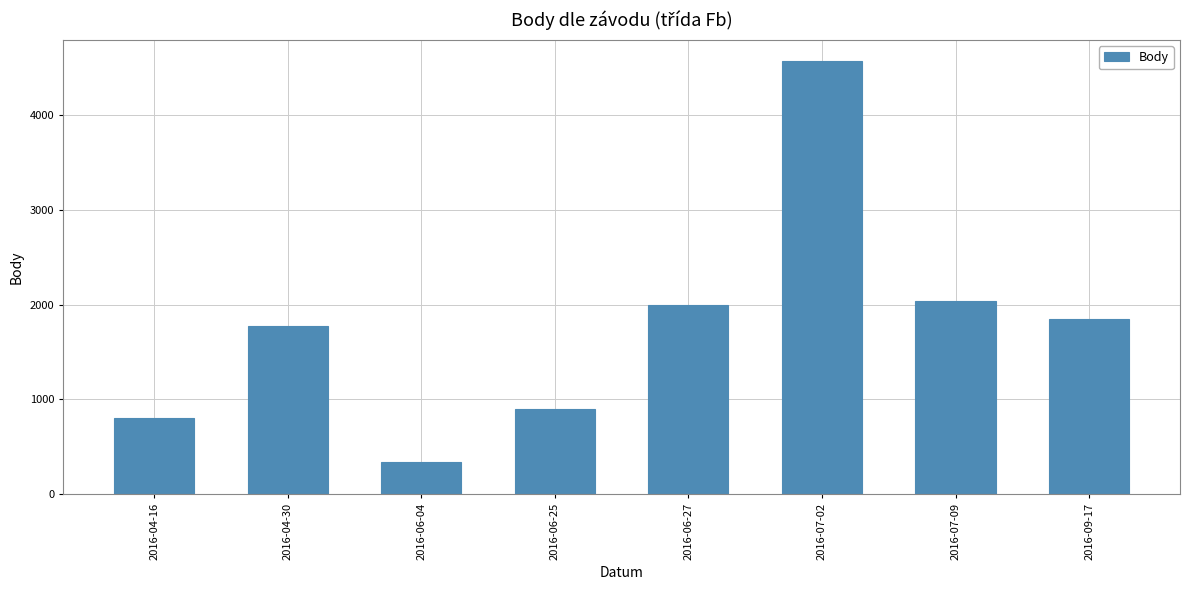

The chart shows a value of 496 at 2016-06-27. True or false?

False